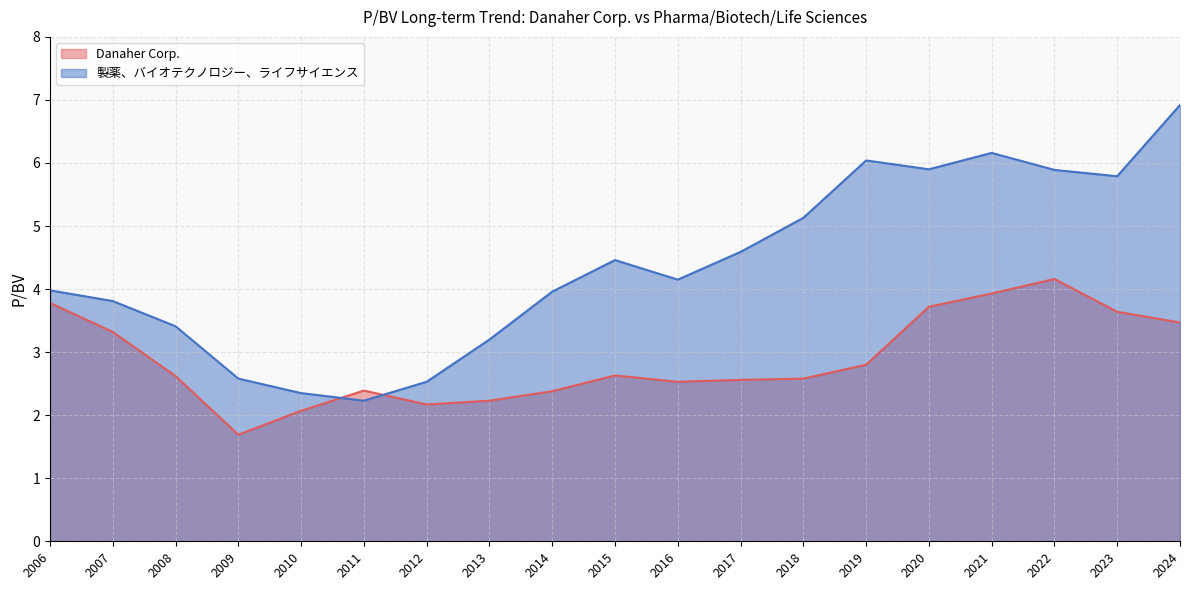

True or false: 製薬、バイオテクノロジー、ライフサイエンス has a value of 2.2 at 2008.

False